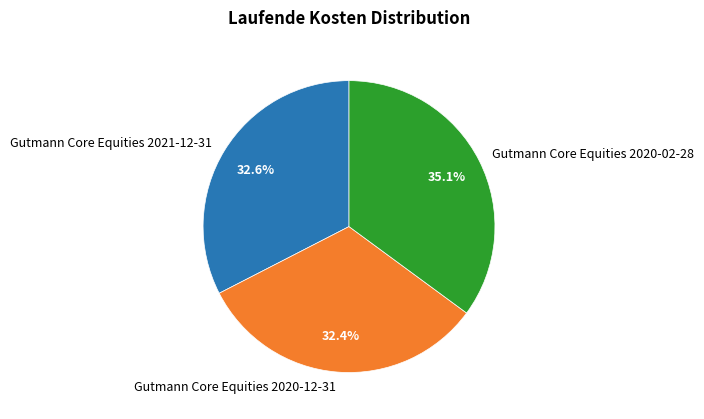

To the nearest percent, what is the combined percentage of Gutmann Core Equities 2020-02-28 and Gutmann Core Equities 2021-12-31?

68%